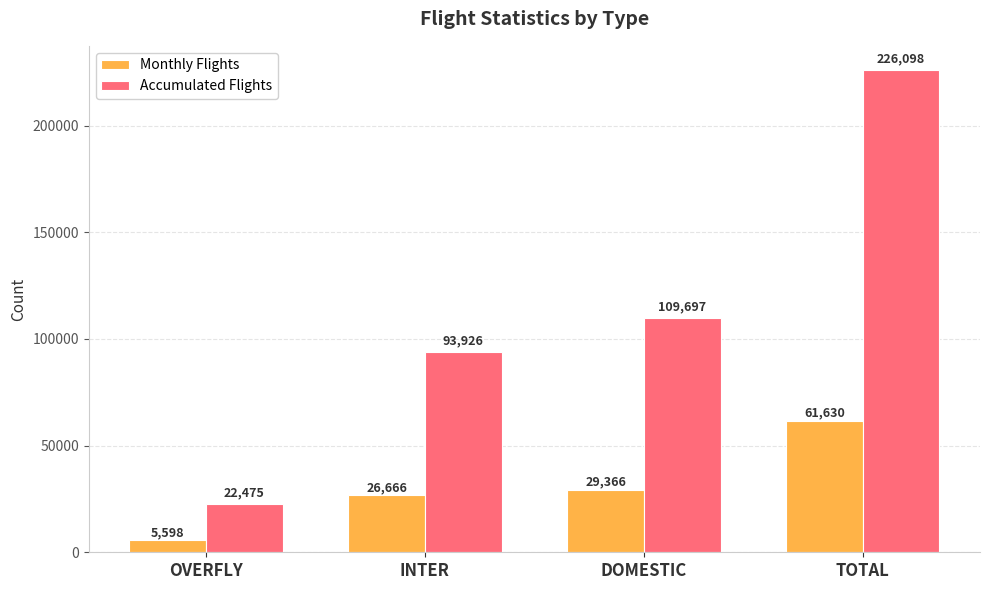

What is the difference between the maximum and minimum values in the Accumulated Flights series?

203623